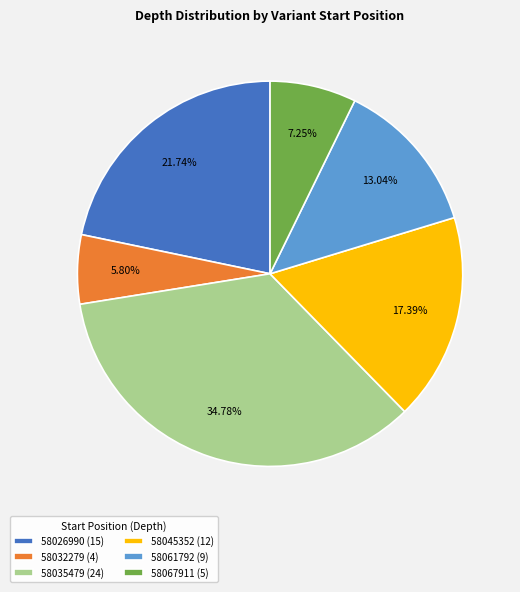

What percentage is the 58061792 slice, to the nearest percent?

13%